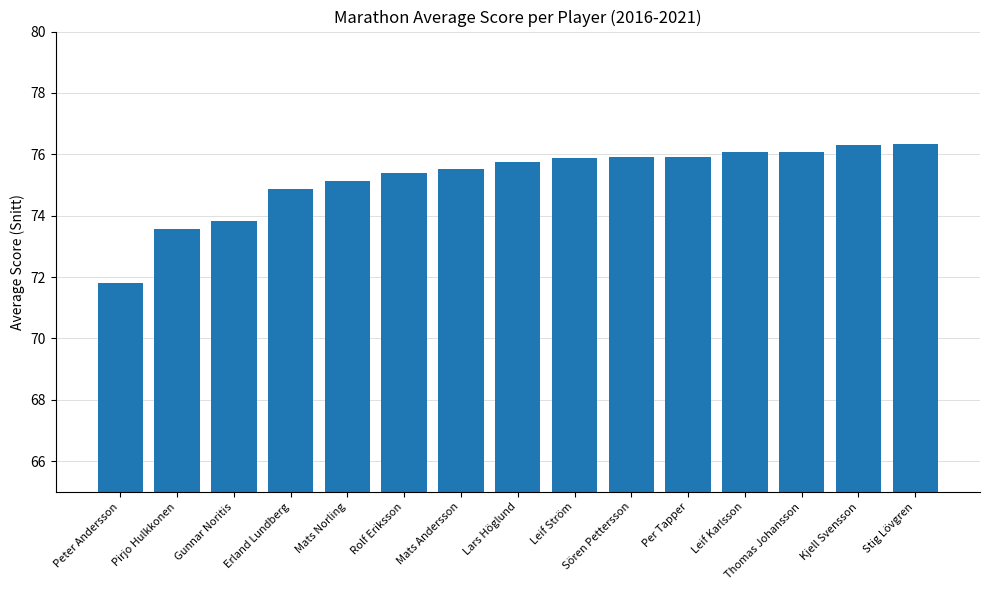

The value at Rolf Eriksson is 125.4. True or false?

False